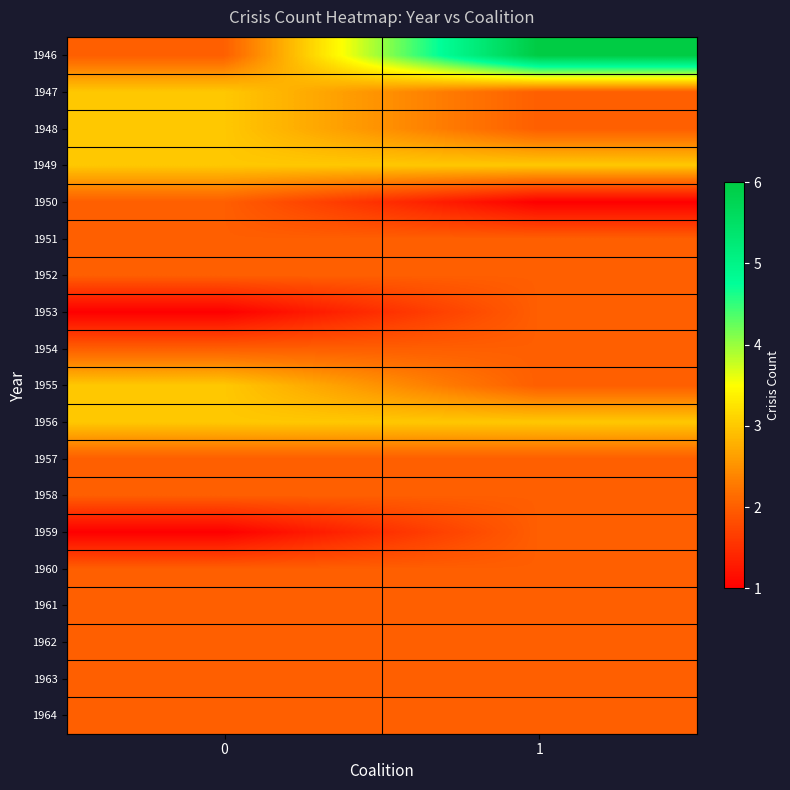

Reading left to right, what are all the values shown in this chart?

1946: 0=2	1=6
1947: 0=3	1=2
1948: 0=3	1=2
1949: 0=3	1=3
1950: 0=2	1=1
1951: 0=2	1=2
1952: 0=2	1=2
1953: 0=1	1=2
1954: 0=2	1=2
1955: 0=3	1=2
1956: 0=3	1=3
1957: 0=2	1=2
1958: 0=2	1=2
1959: 0=1	1=2
1960: 0=2	1=2
1961: 0=2	1=2
1962: 0=2	1=2
1963: 0=2	1=2
1964: 0=2	1=2